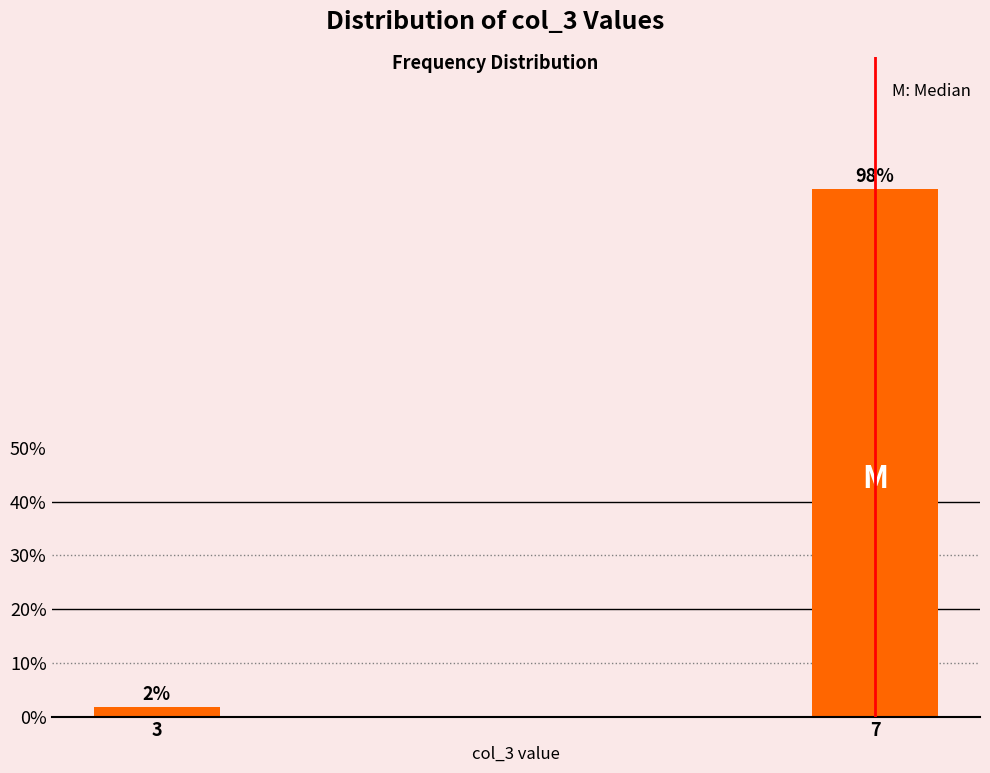

What is the sum of the values at 7 and 3?

100.0